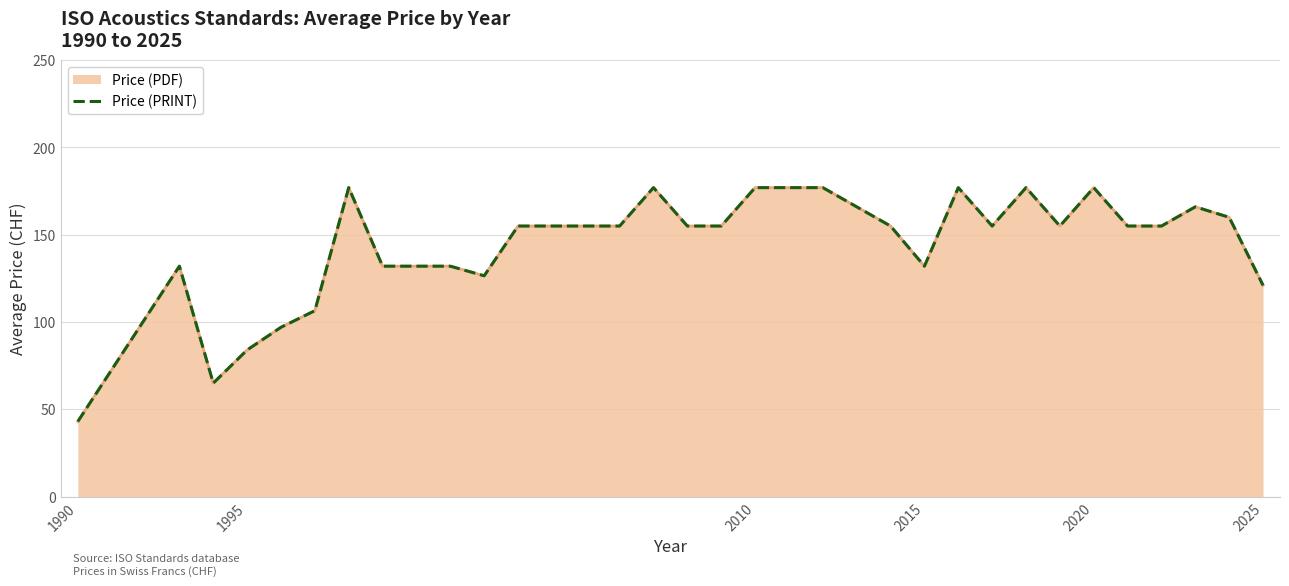

What is the approximate value at 2015?

132.0